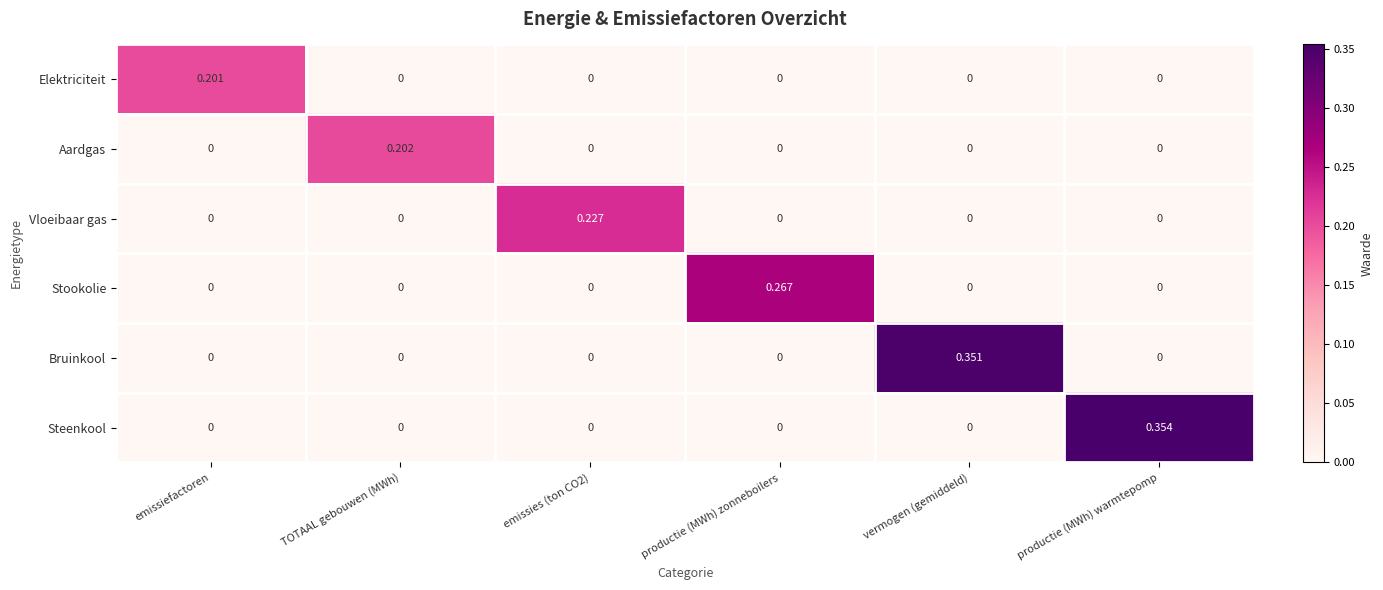

Which series has the largest range (max minus min)?

Steenkool